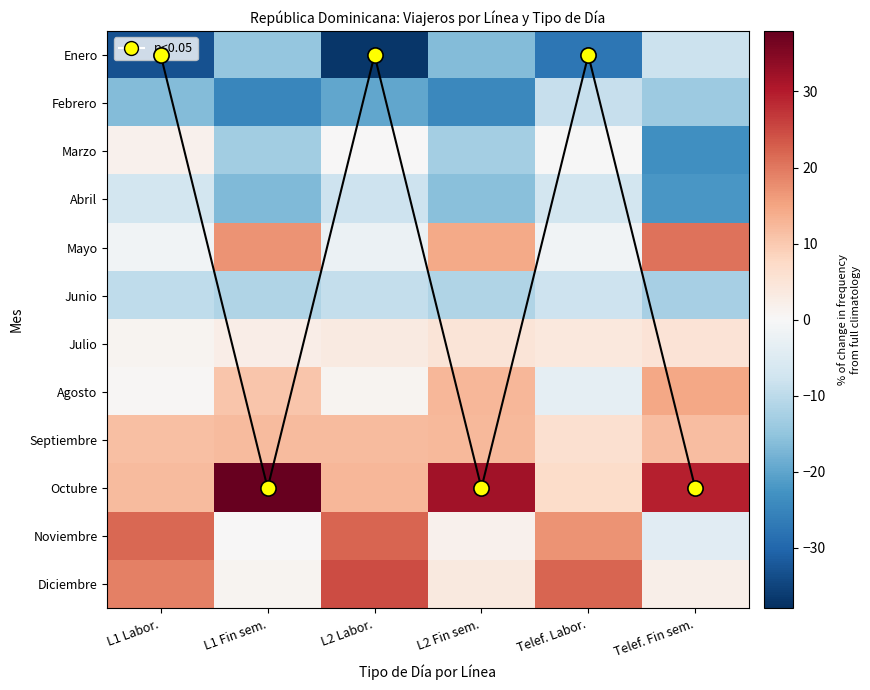

Which category has the highest value in the Diciembre series?

L2 Labor.